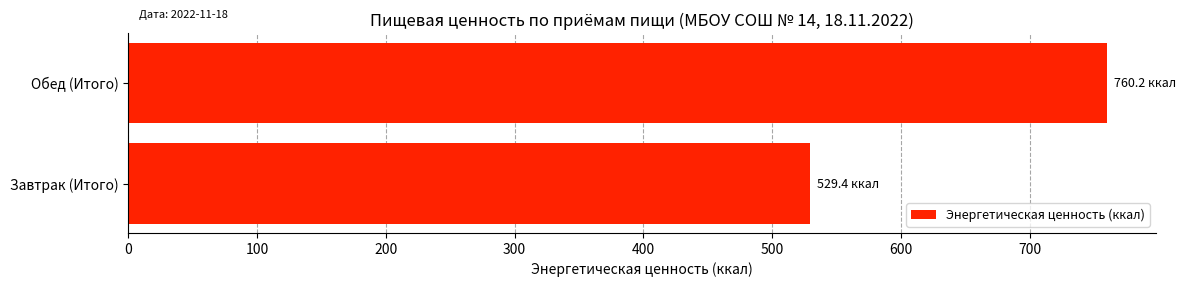

The chart shows a value of 760.2 at Обед (Итого). True or false?

True